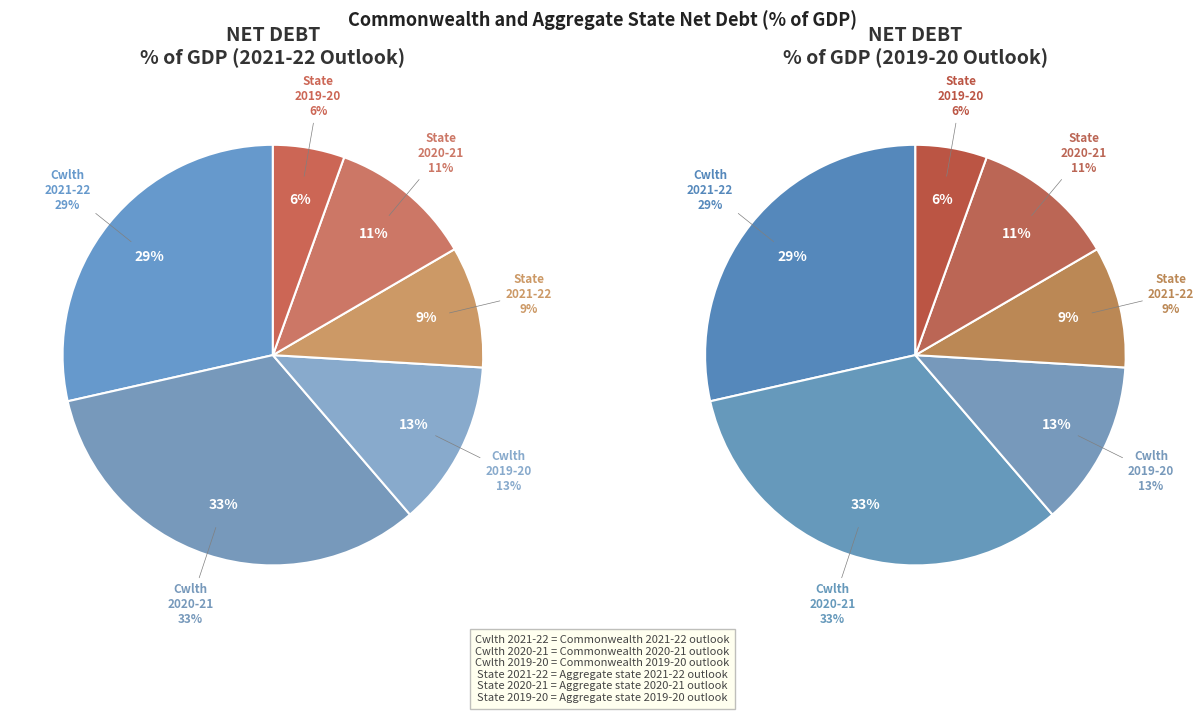

How many slices are in this pie chart?

6